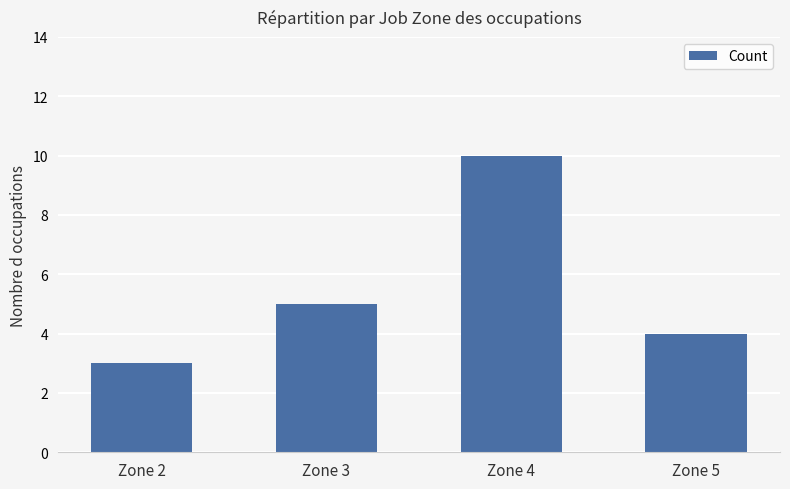

Which has a higher value, Zone 2 or Zone 4?

Zone 4